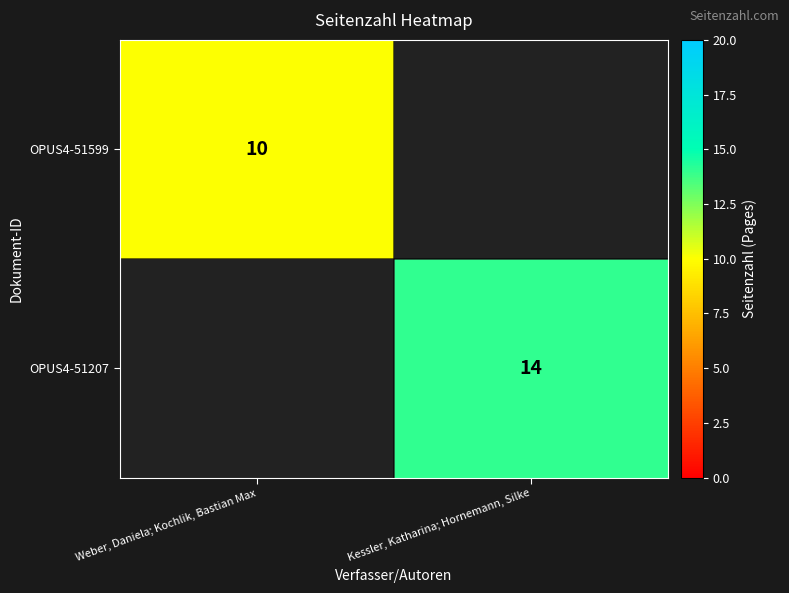

Is the value of OPUS4-51599 at Weber, Daniela; Kochlik, Bastian Max greater than the value of OPUS4-51207 at Kessler, Katharina; Hornemann, Silke?

No